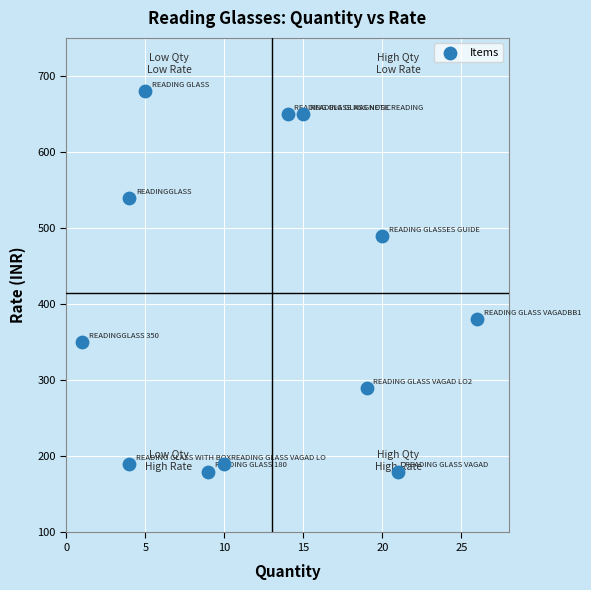

What is the range of X values (max minus min)?

25